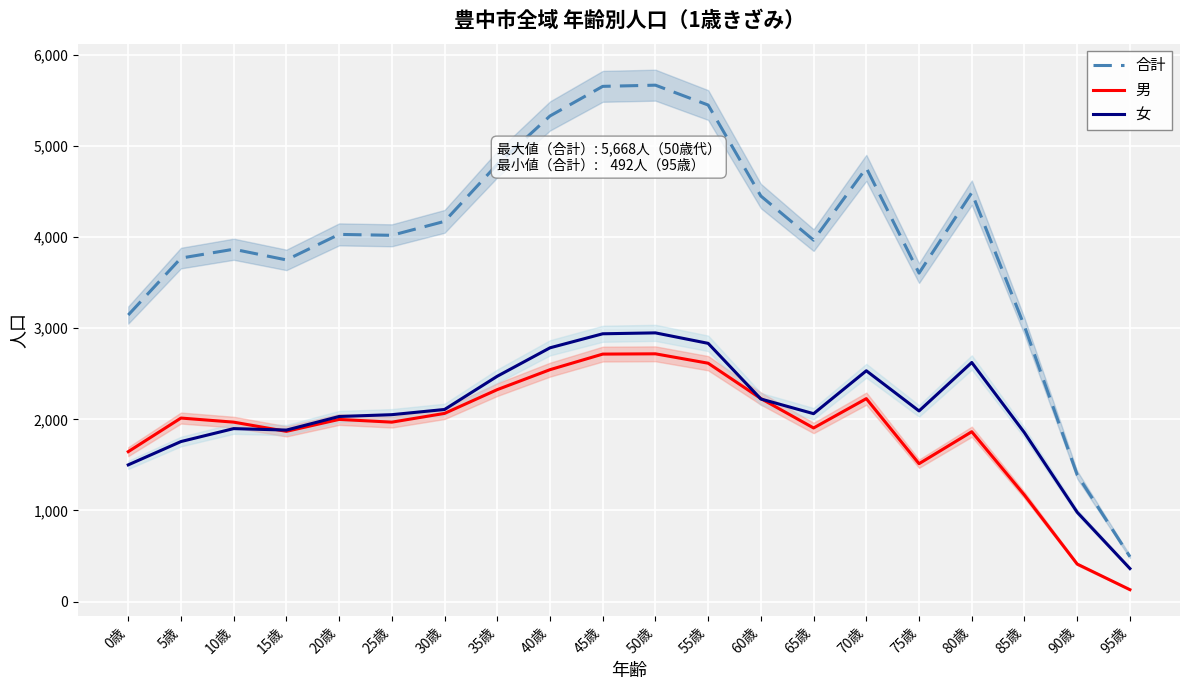

How many data points in 女 are less than 2092?

10